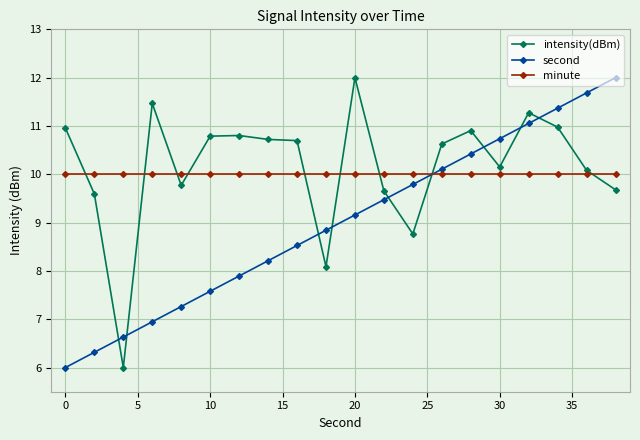

What is the sum of all intensity(dBm) values?

203.0